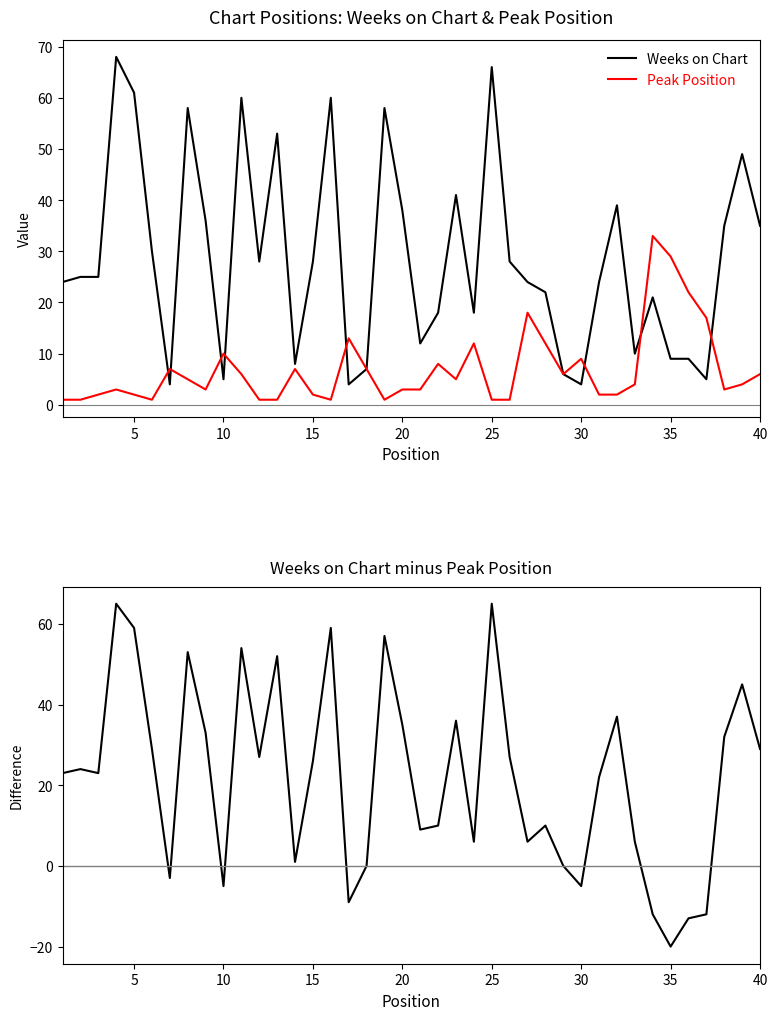

Which series has the largest total across all categories?

Weeks on Chart